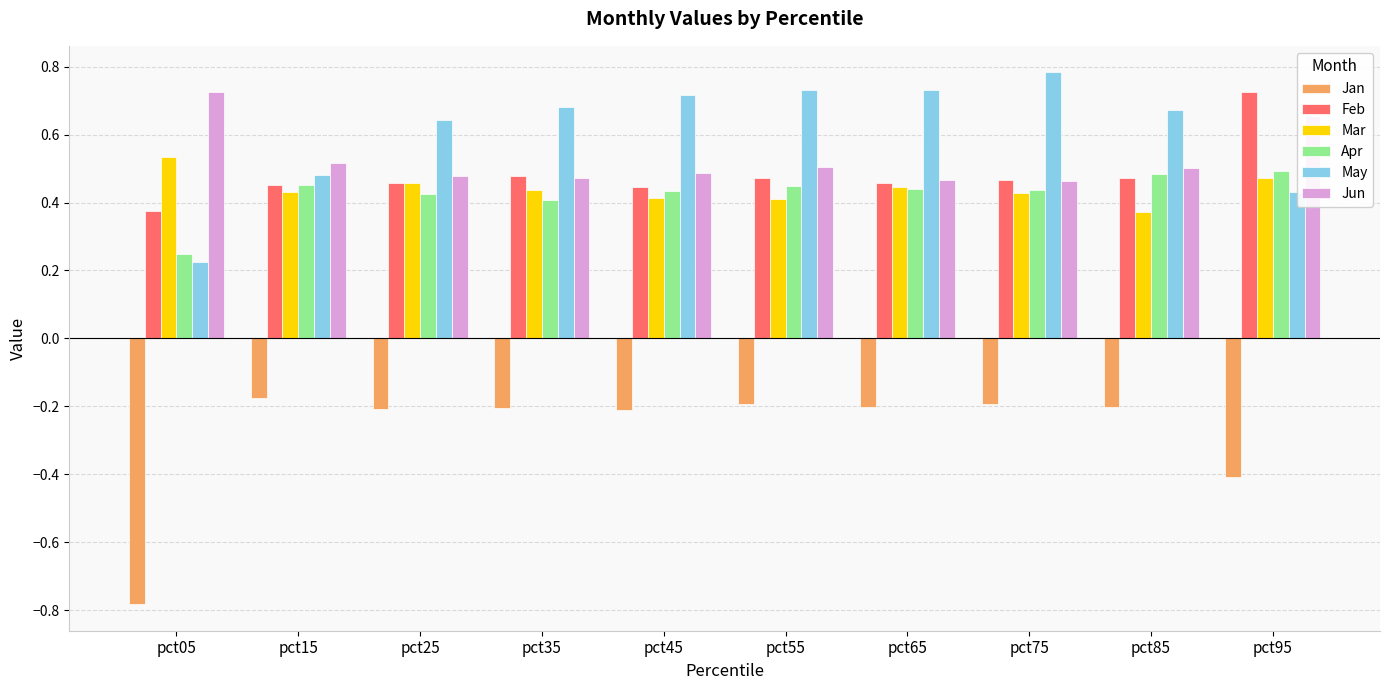

What is the total value across all series at pct65?

2.3